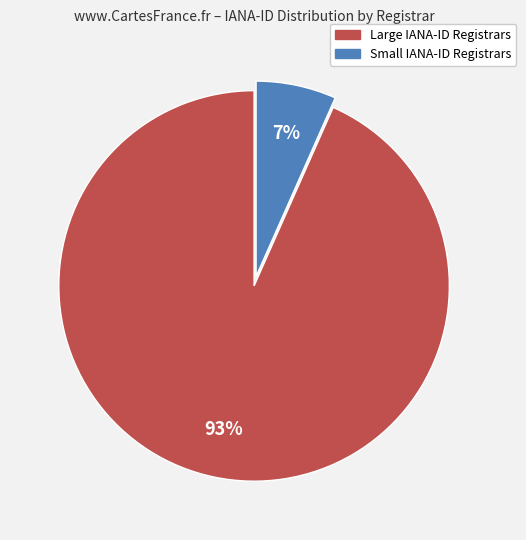

To the nearest percent, what is the average slice percentage?

50%